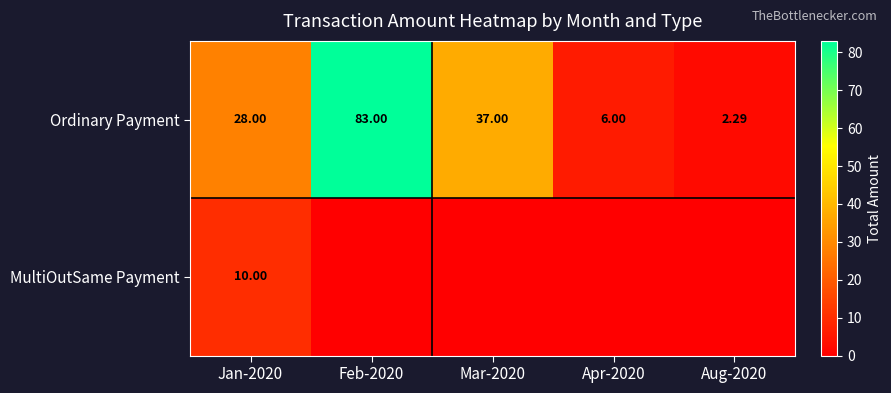

At which label does Ordinary Payment reach its peak?

Feb-2020